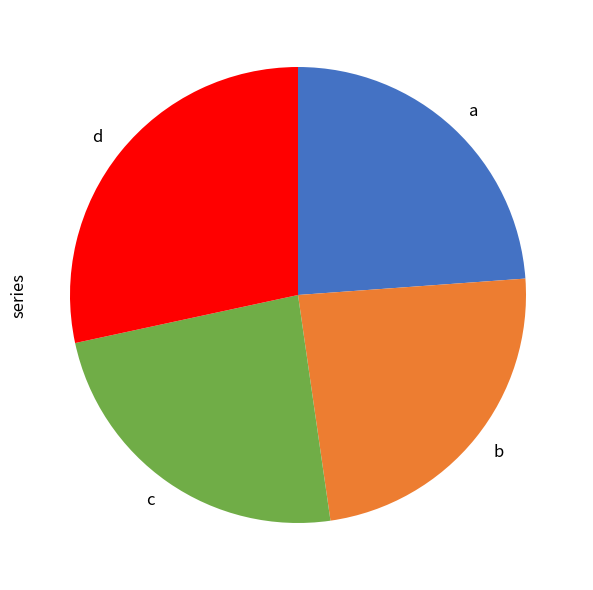

Does any single category account for the majority?

No